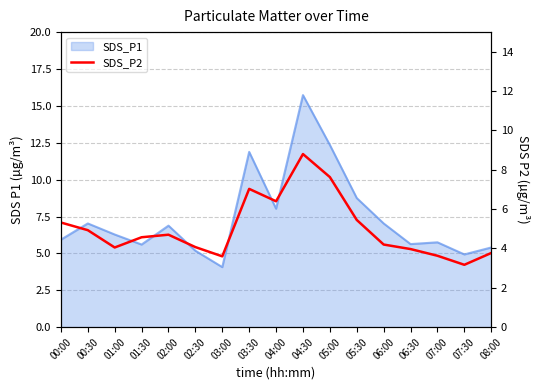

What is the smallest value displayed?

3.2